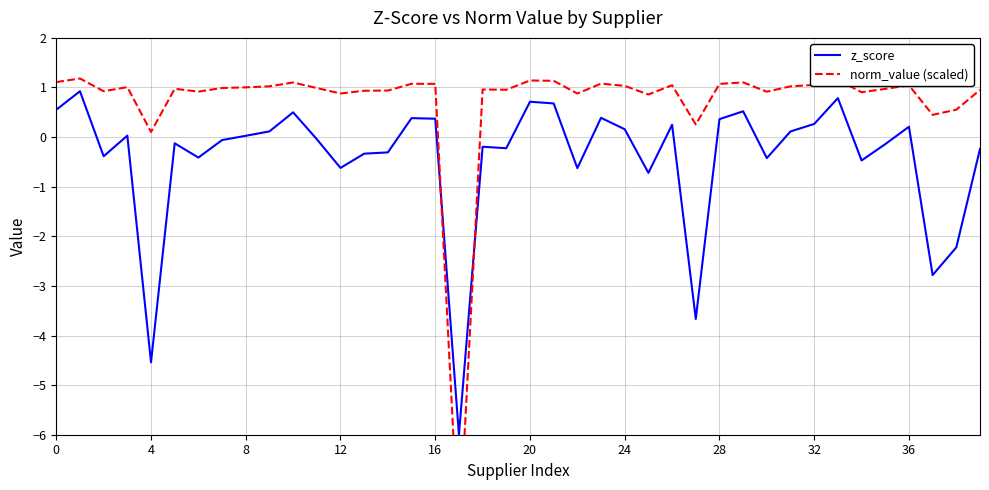

True or false: norm_value (scaled) and z_score cross at least once.

True